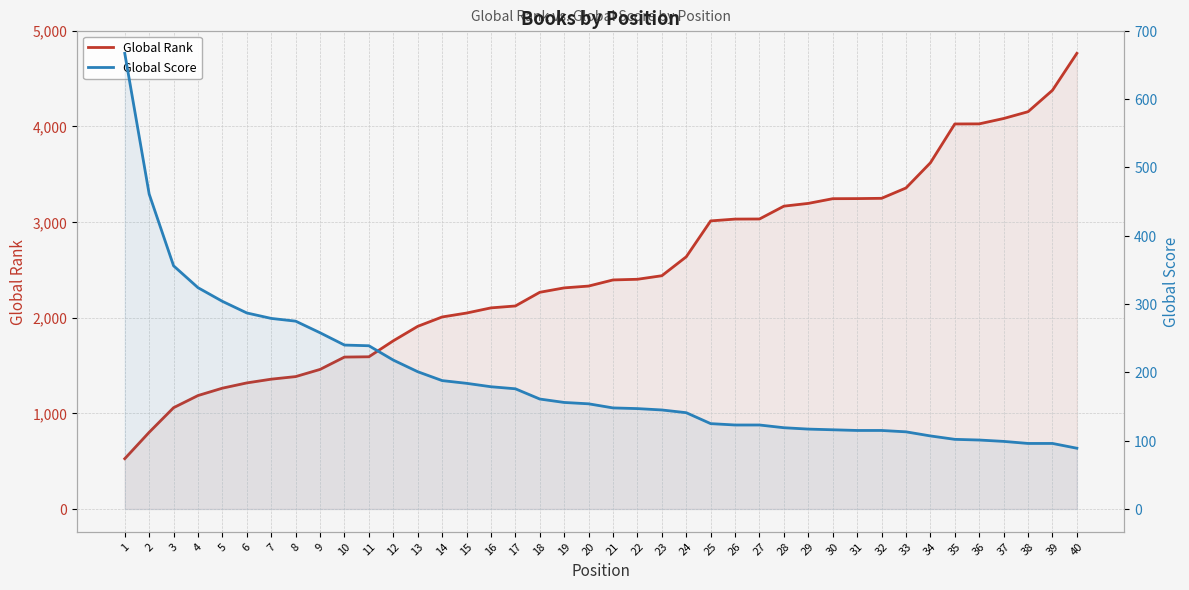

Between which two adjacent categories do Global Rank and Global Score first intersect?

1 and 2